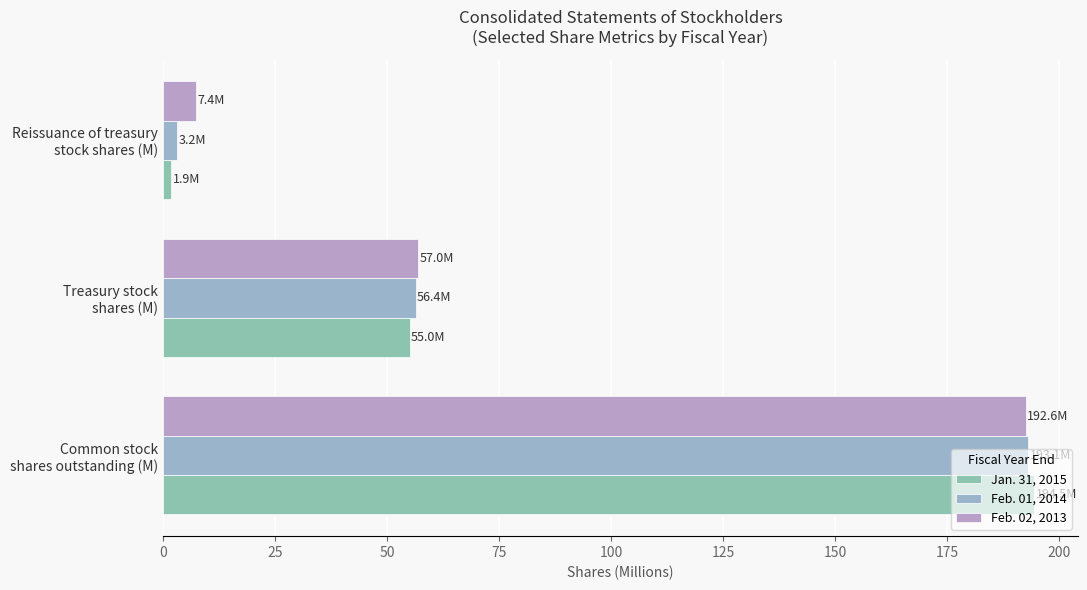

How many values in the Jan. 31, 2015 series are below 55?

1